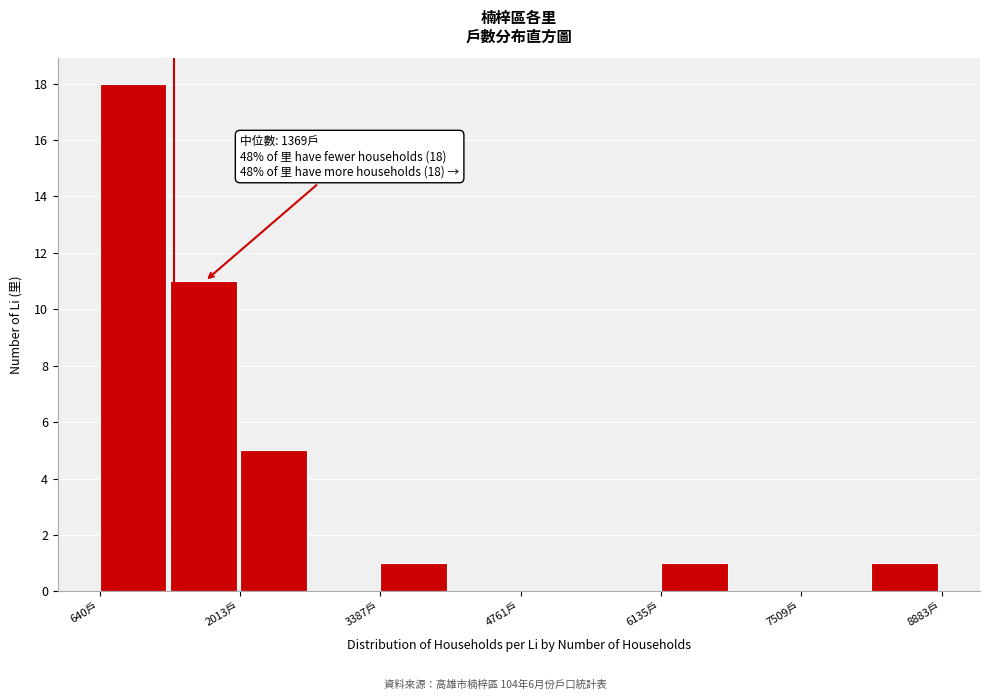

Around what value on the x-axis is the tallest bar? Give the approximate position of its centre, as read against the axis.

1000